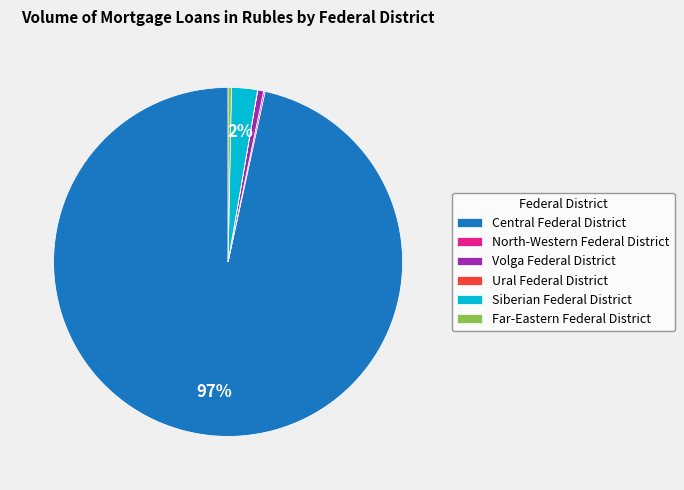

Which slice is the largest?

Central Federal District